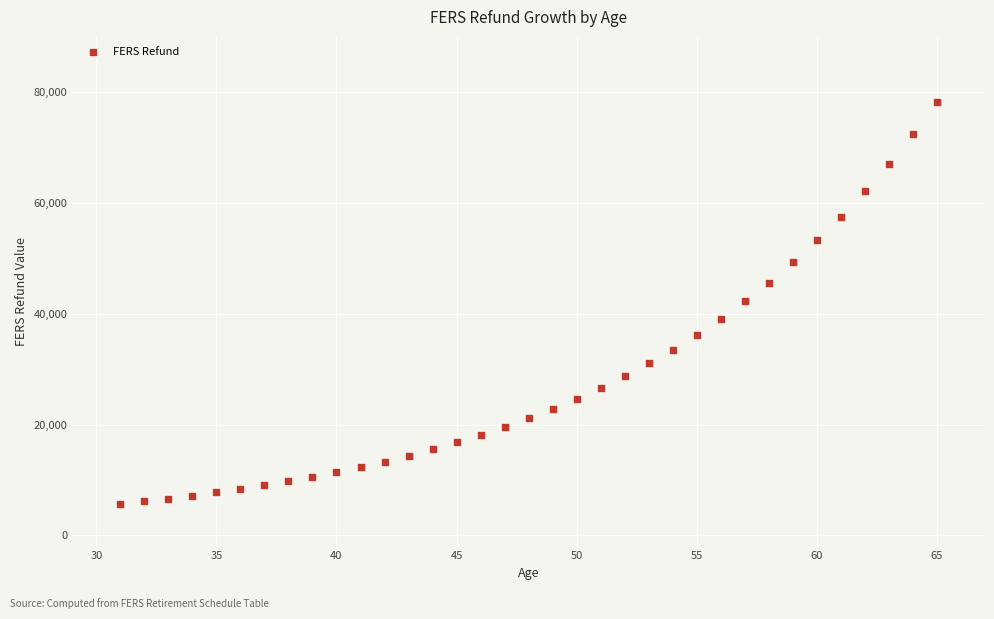

What is the range of Y values (max minus min)?

72454.3